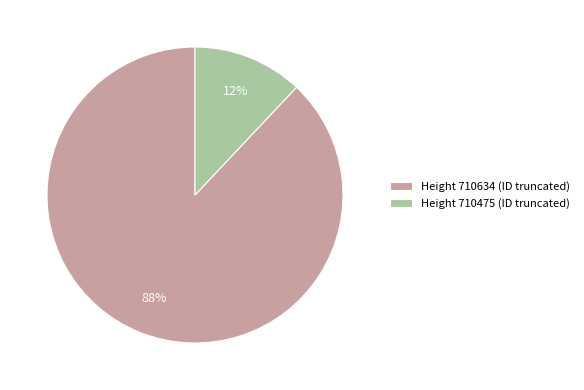

Which slice is the largest?

Height 710634 (ID truncated)